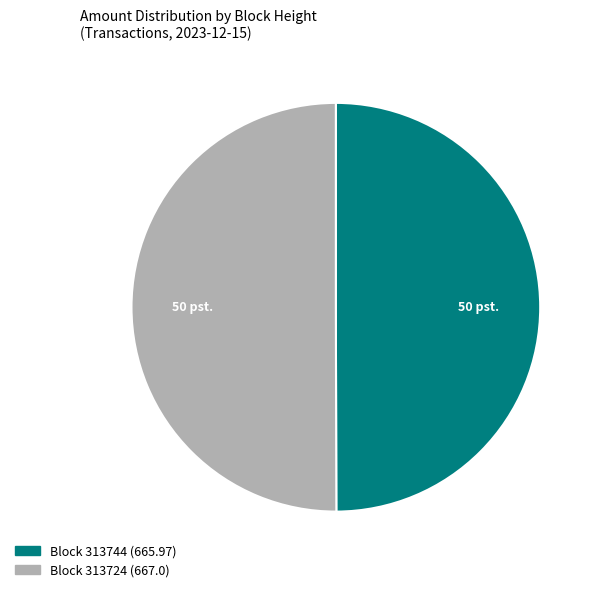

How many segments does this pie chart have?

2